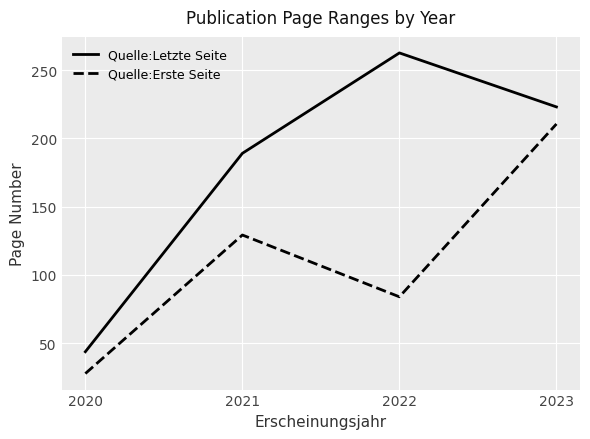

At which category is the sum across all series the highest?

2023